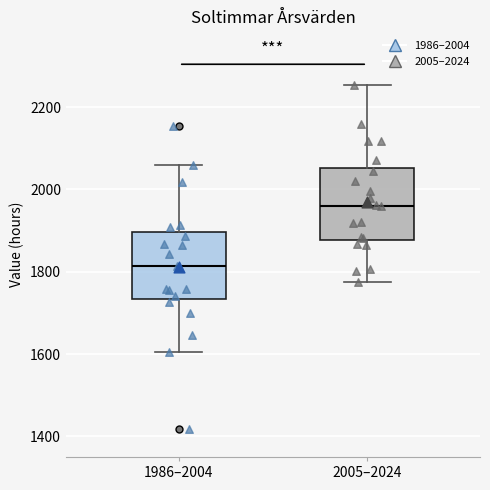

Which box's median line is the lowest?

1986–2004